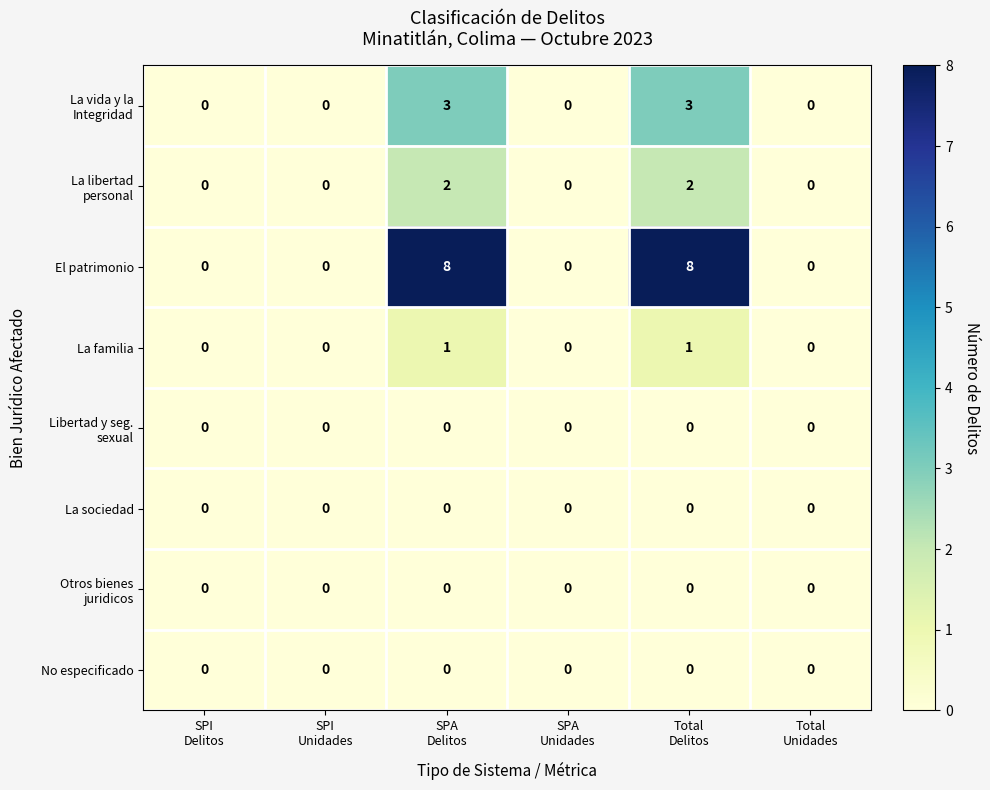

What is the difference between the maximum and second lowest values in the El patrimonio series?

8